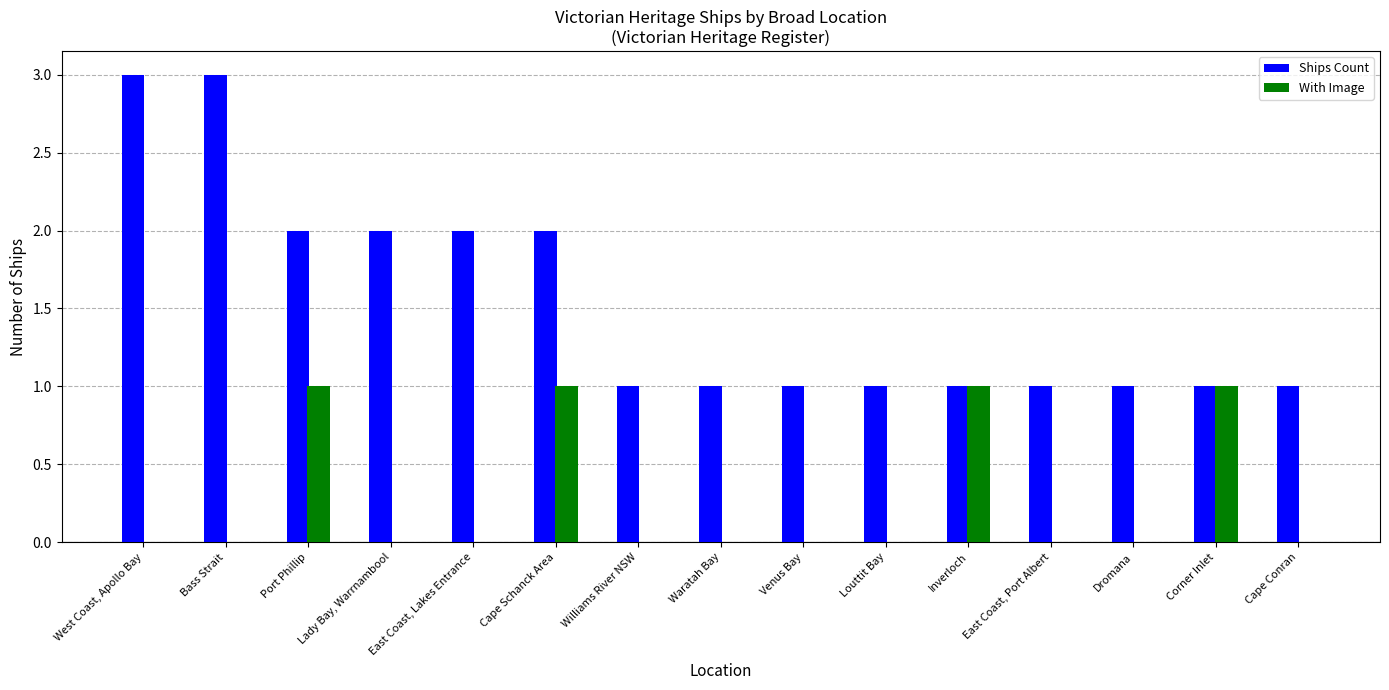

How many series are shown in this chart?

2